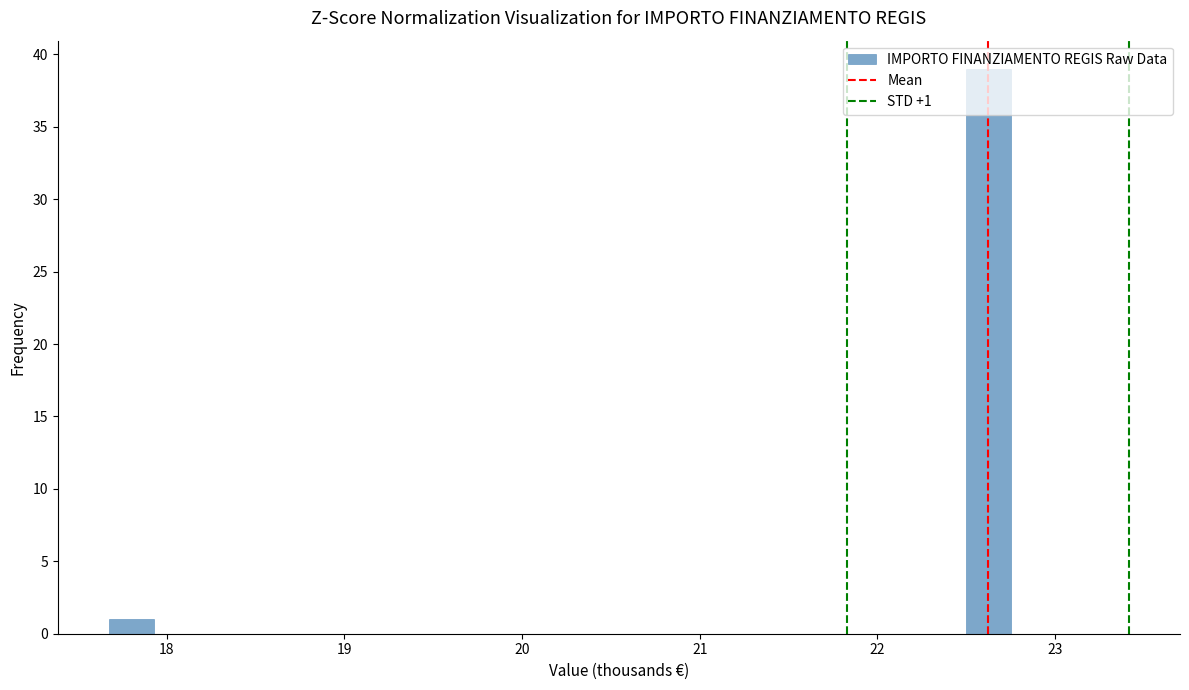

Read against the x-axis, roughly where is the centre of the tallest bar?

22.6